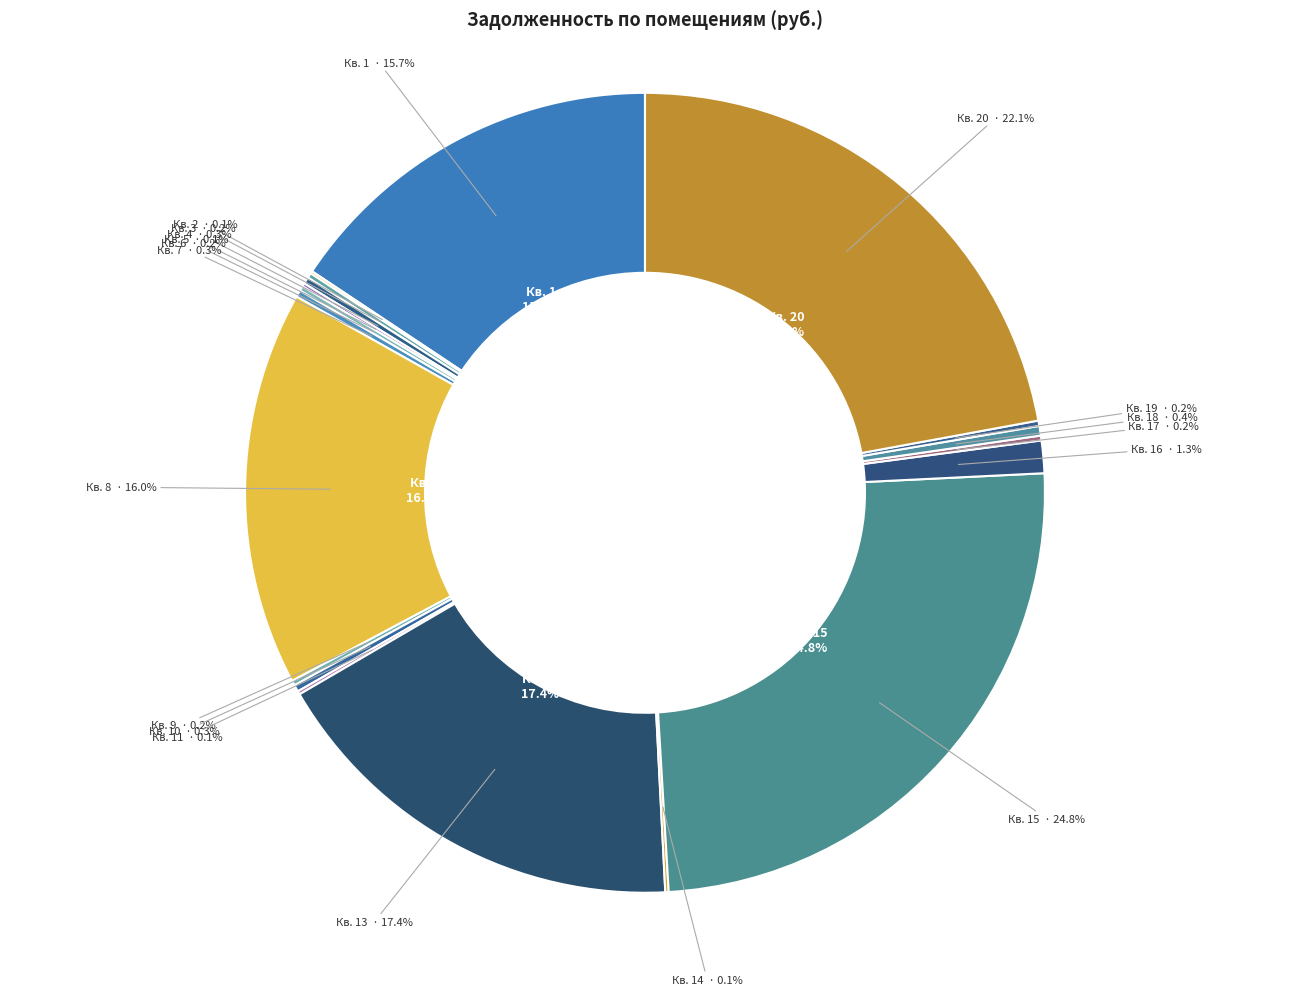

To the nearest percent, what is the difference between the largest and smallest slice percentages?

25%